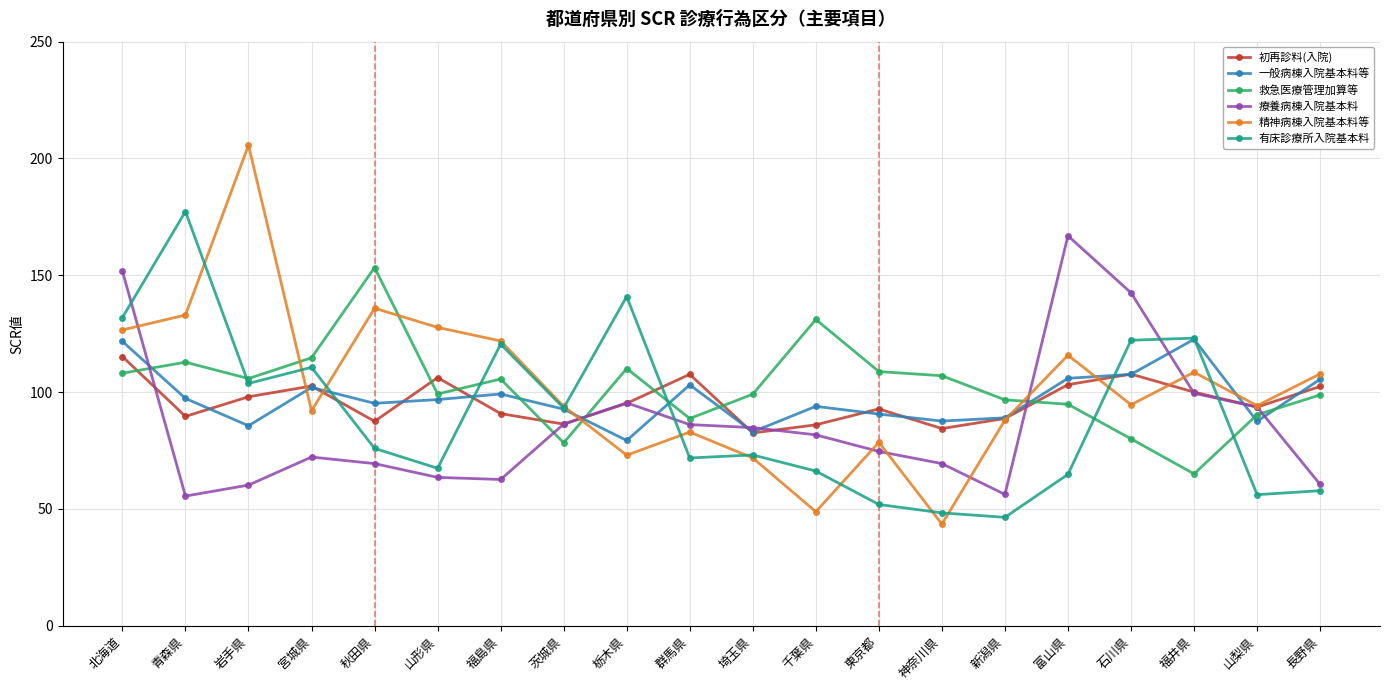

Where do 精神病棟入院基本料等 and 救急医療管理加算等 first cross each other?

岩手県 and 宮城県